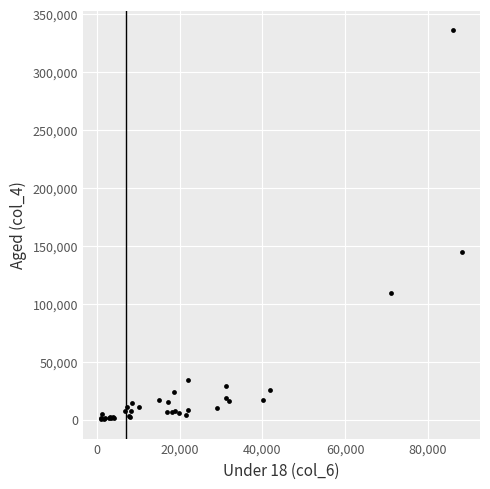

What Y value in the scatter plot is closest to 168429?

144871